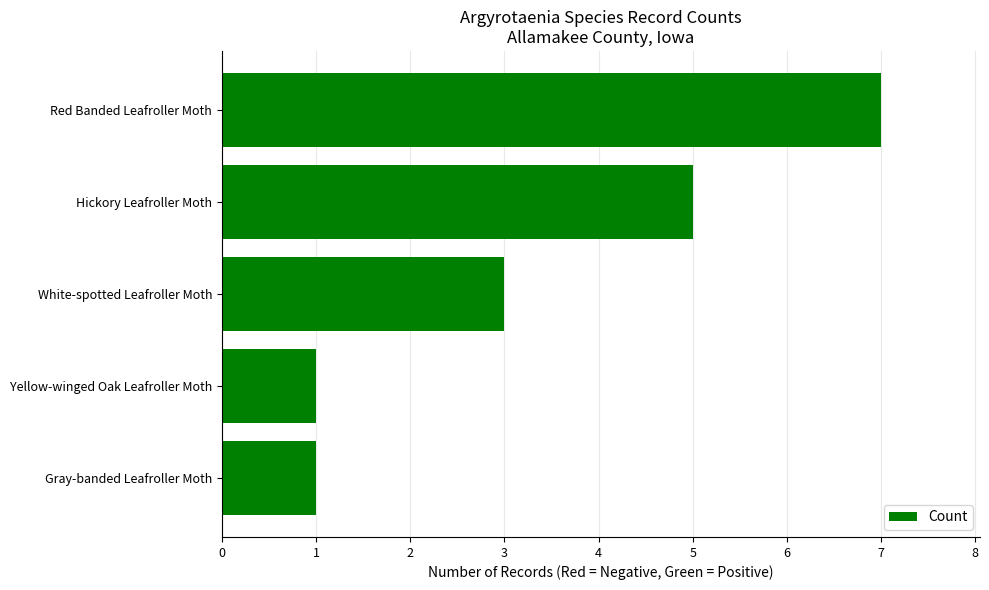

How many categories are shown in the chart?

5